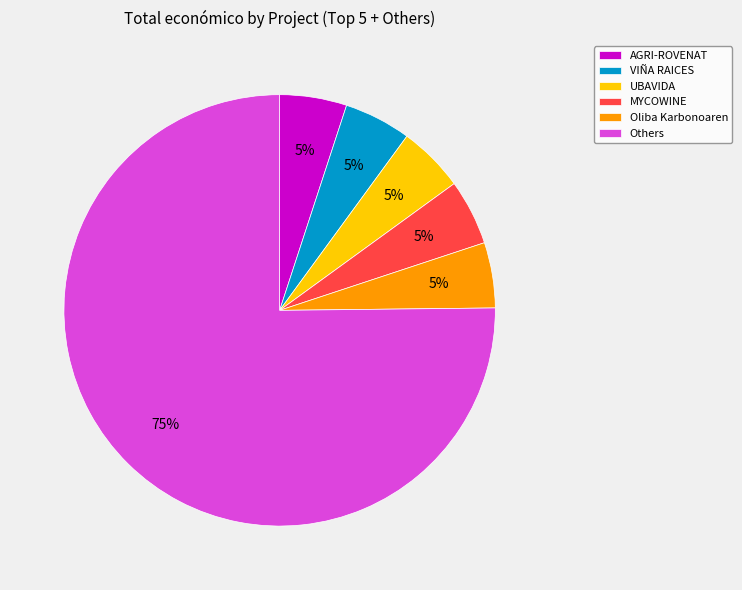

Does any single category account for the majority?

Yes